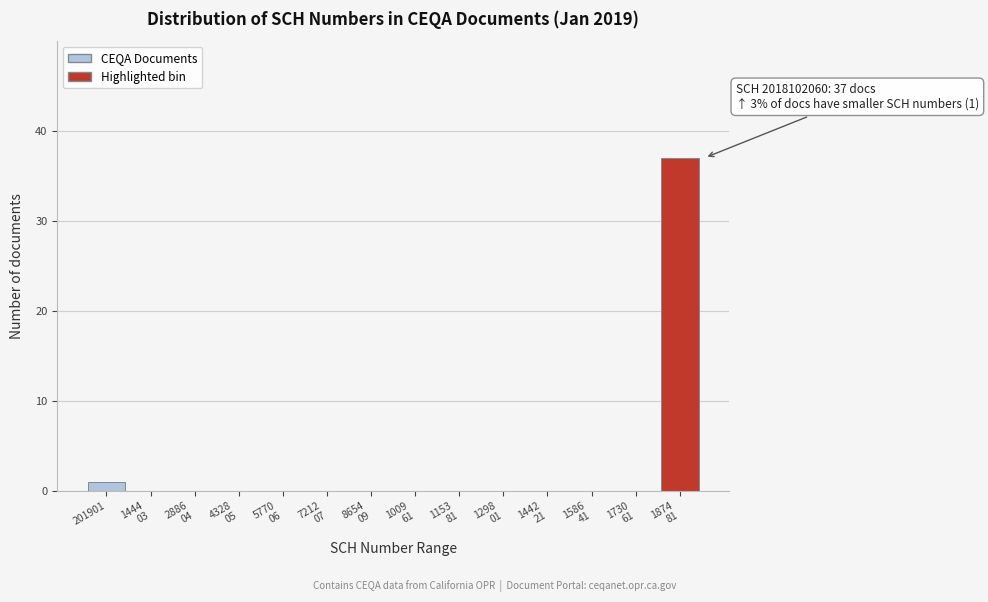

What is the greatest value displayed?

37